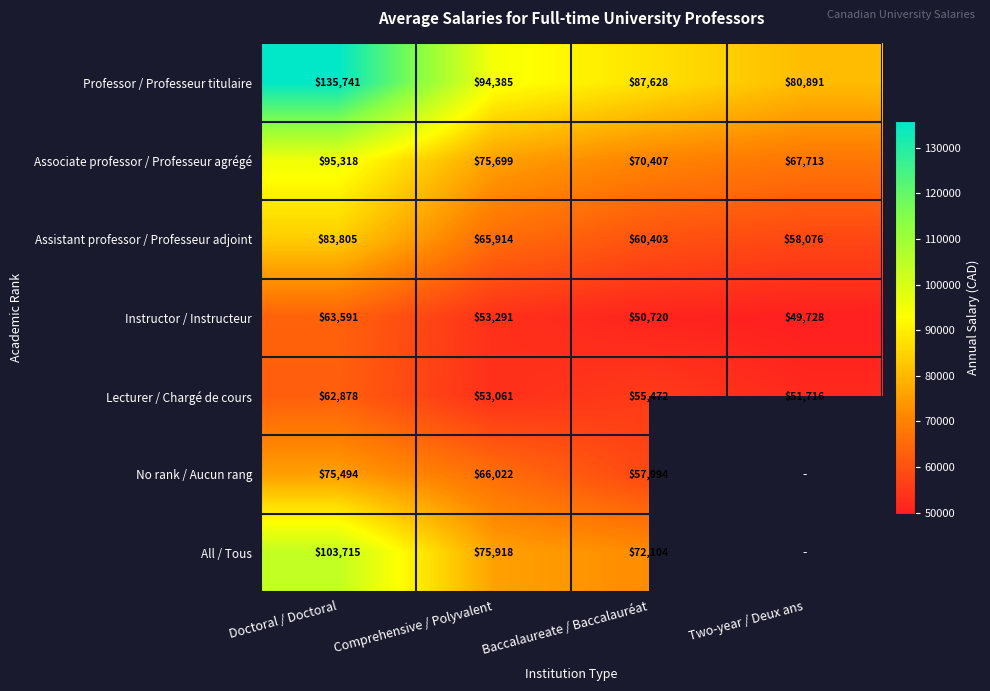

Rank the categories by Professor / Professeur titulaire value from lowest to highest.

Two-year / Deux ans, Baccalaureate / Baccalauréat, Comprehensive / Polyvalent, Doctoral / Doctoral